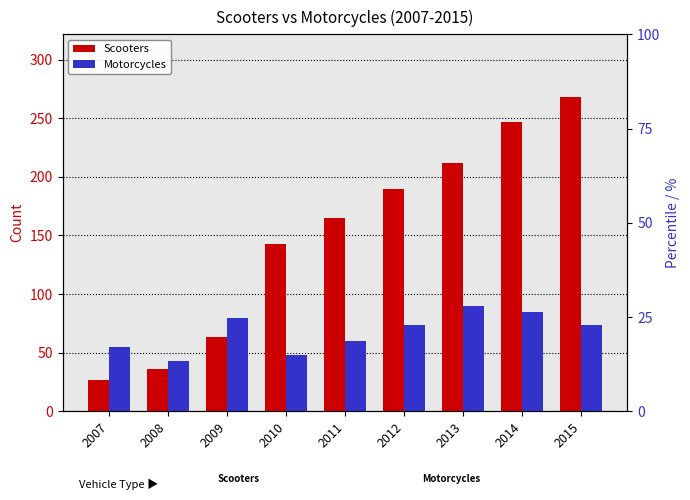

List the series in order of their overall mean, highest first.

Scooters, Motorcycles